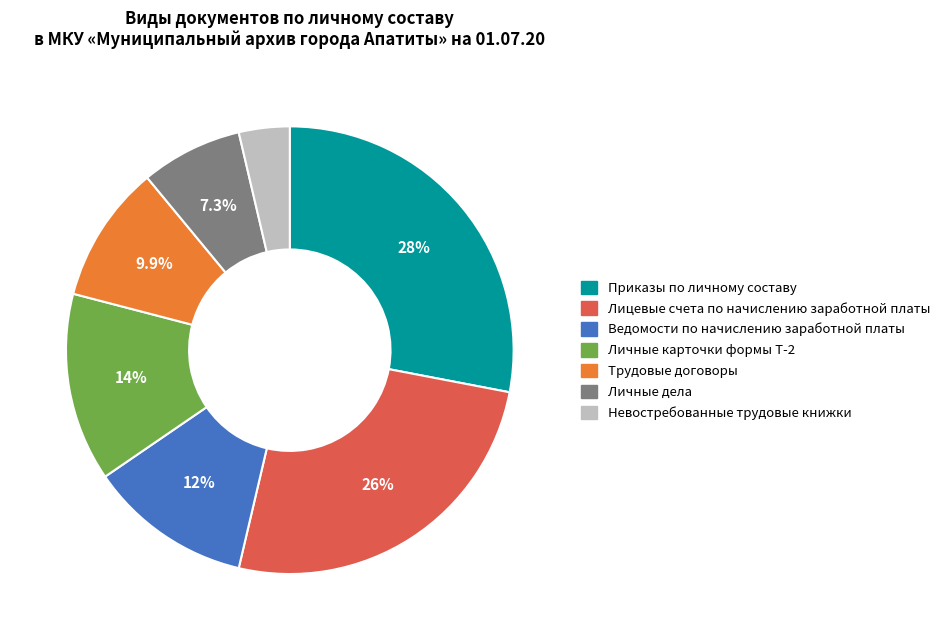

What percentage is the Ведомости по начислению заработной платы slice, to the nearest percent?

12%